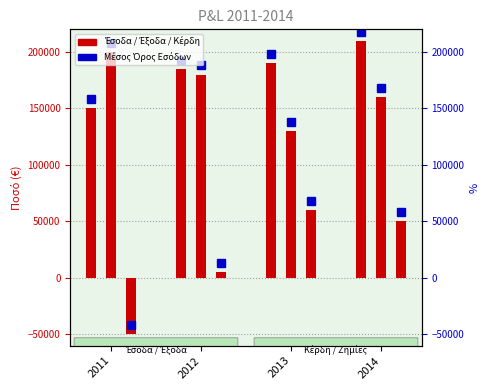

How many distinct data groups are displayed?

3